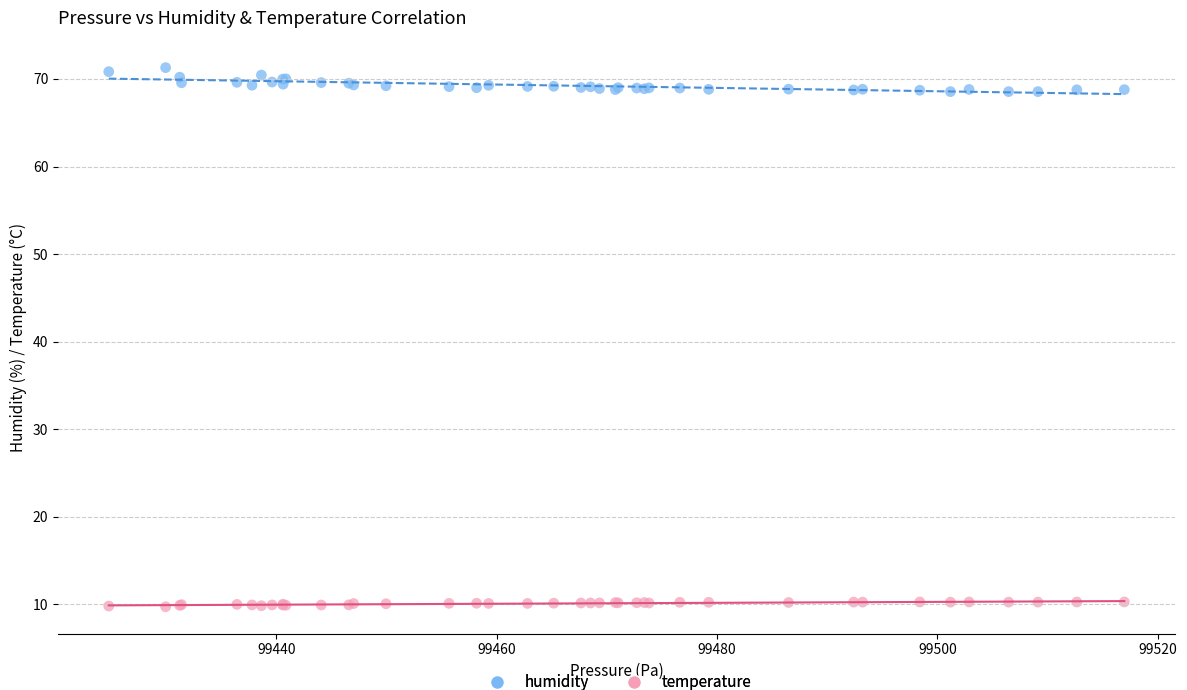

What is the X range (max minus min) for the scatter plot?

92.2